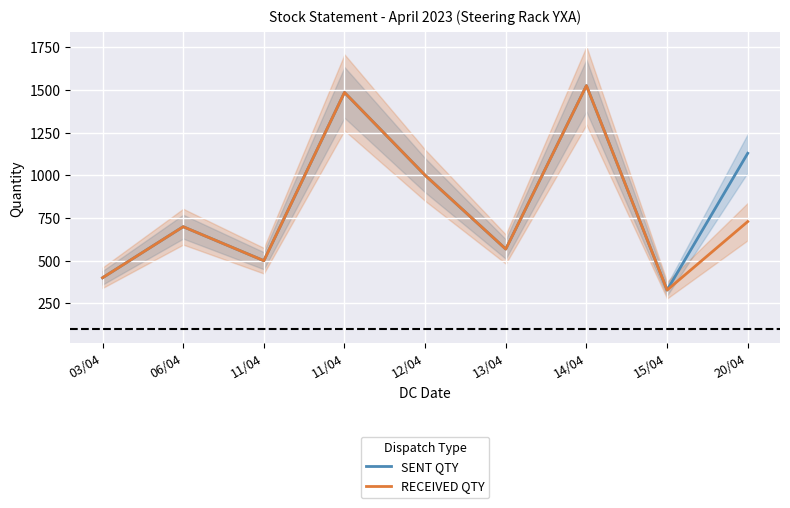

Reading left to right, transcribe all the data shown in this chart.

SENT QTY: 400	699	500	1485	1000	568	1525	328	1129
RECEIVED QTY: 400	699	500	1485	1000	568	1525	328	729